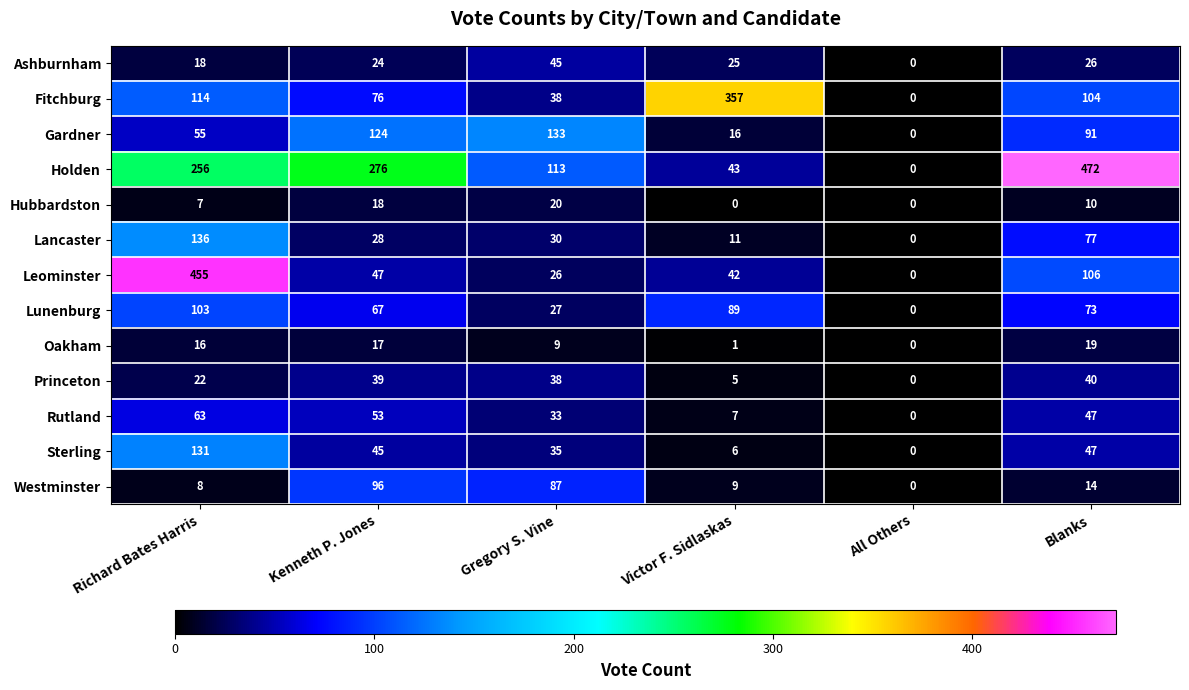

True or false: Gardner has a value of 124 at Kenneth P. Jones.

True